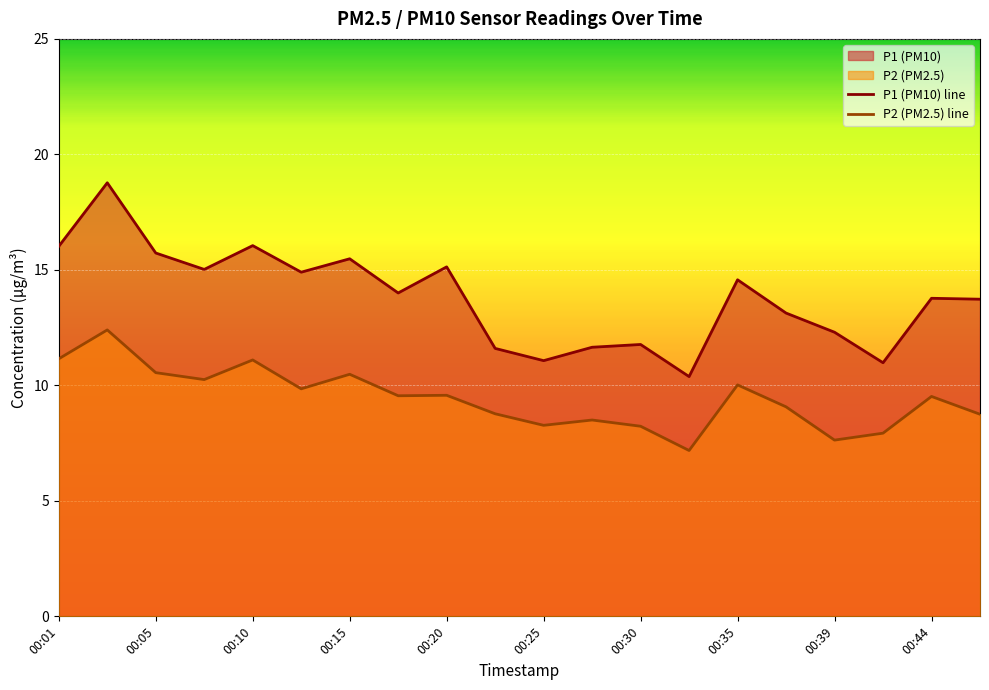

Rank the series at 00:25 from lowest to highest value.

P2 (PM2.5) line, P1 (PM10) line